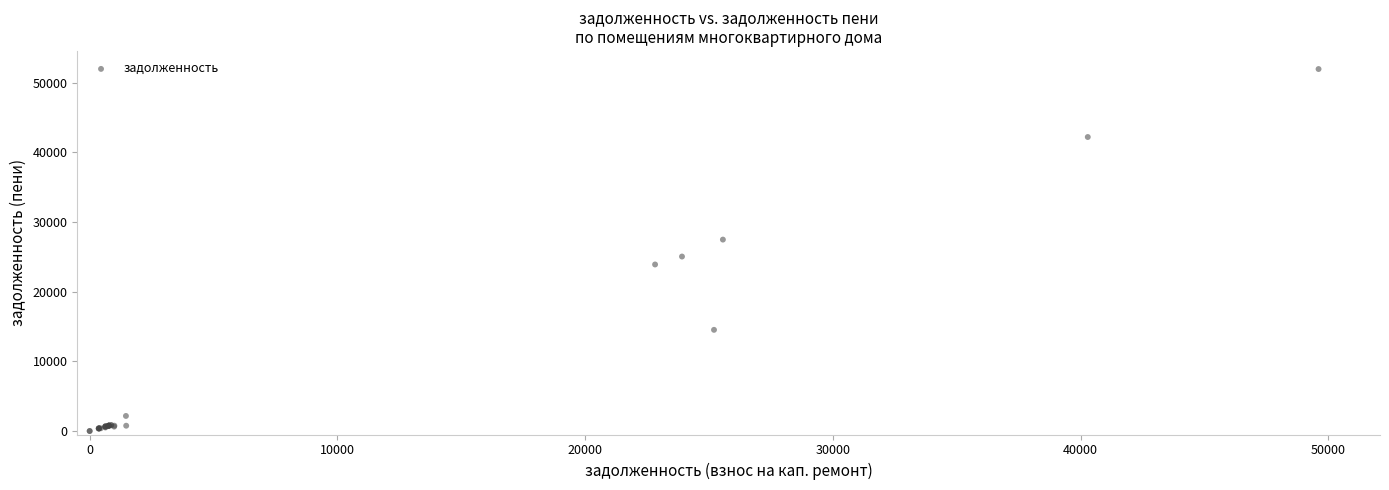

What Y value in the scatter plot is closest to 25978?

25043.1